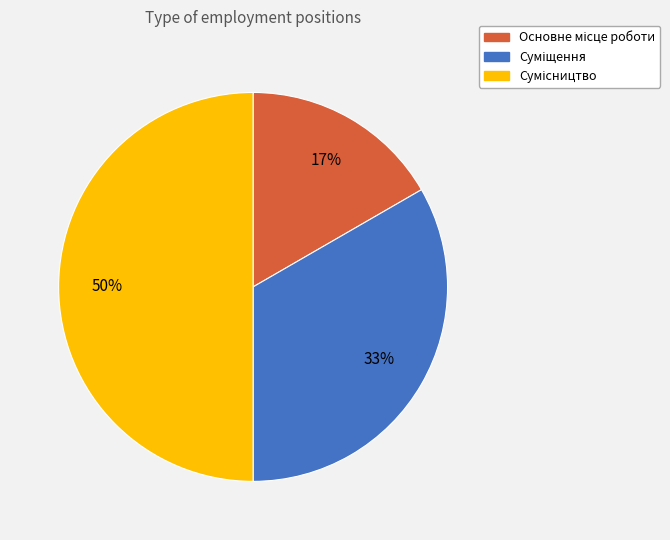

To the nearest percent, what is the difference between the largest and smallest slice percentages?

33%